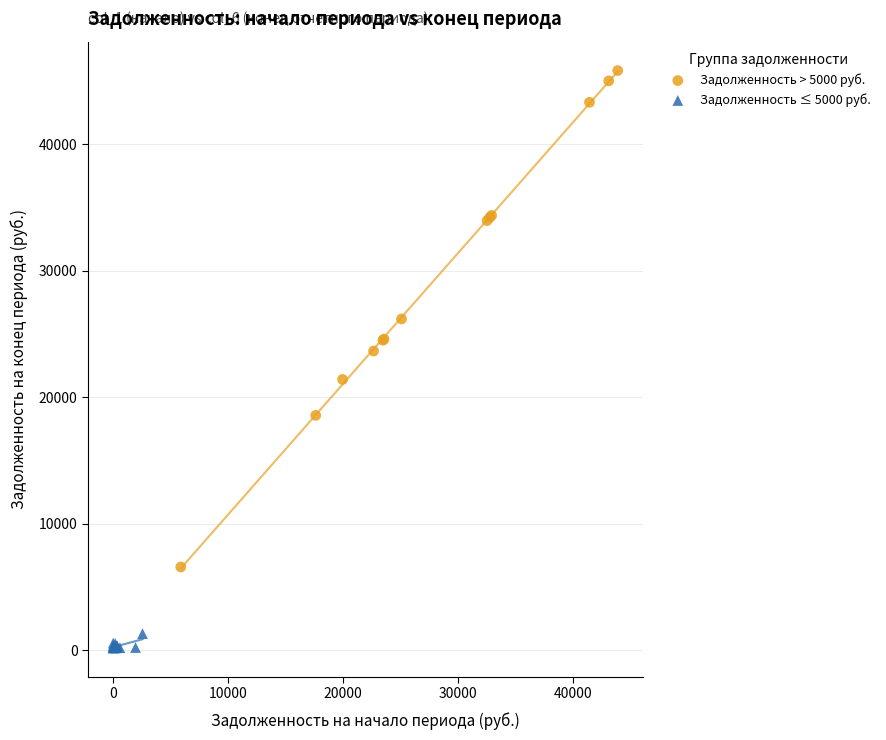

Which series contains the lowest Y value?

Задолженность ≤ 5000 руб.